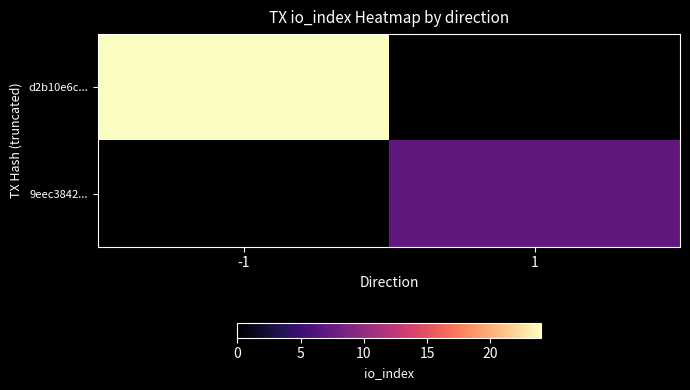

Reading right to left, list all the values displayed in this chart.

d2b10e6c...: 1=0	-1=24
9eec3842...: 1=7	-1=0